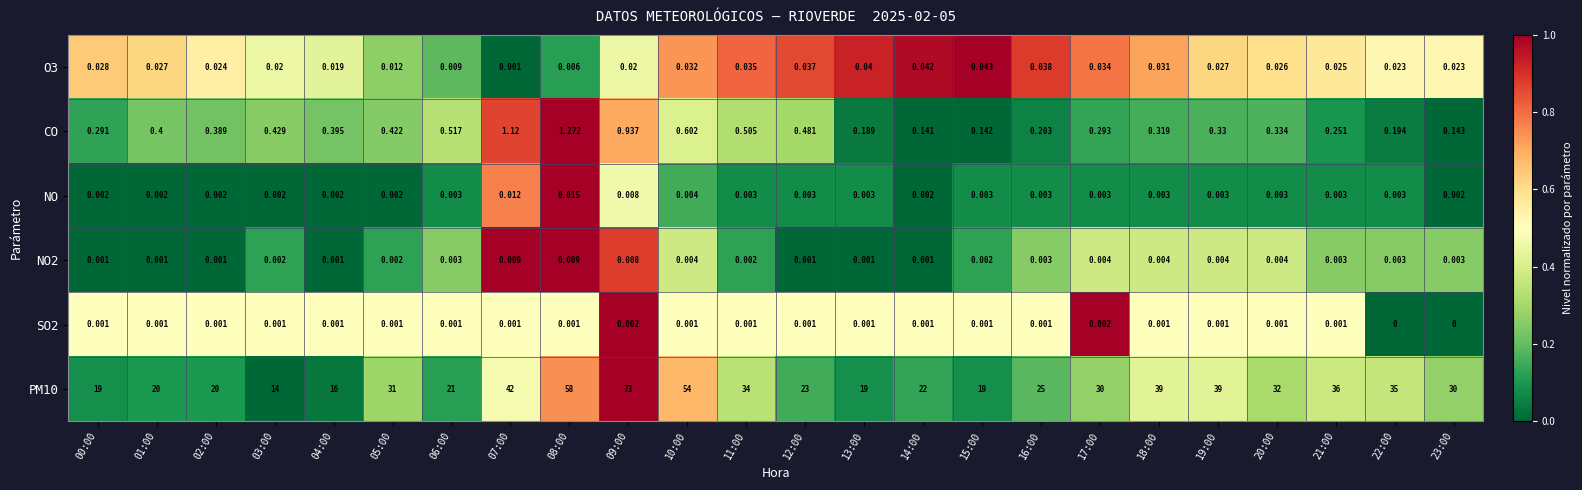

Is the value of NO2 at 08:00 greater than the value of CO at 19:00?

No